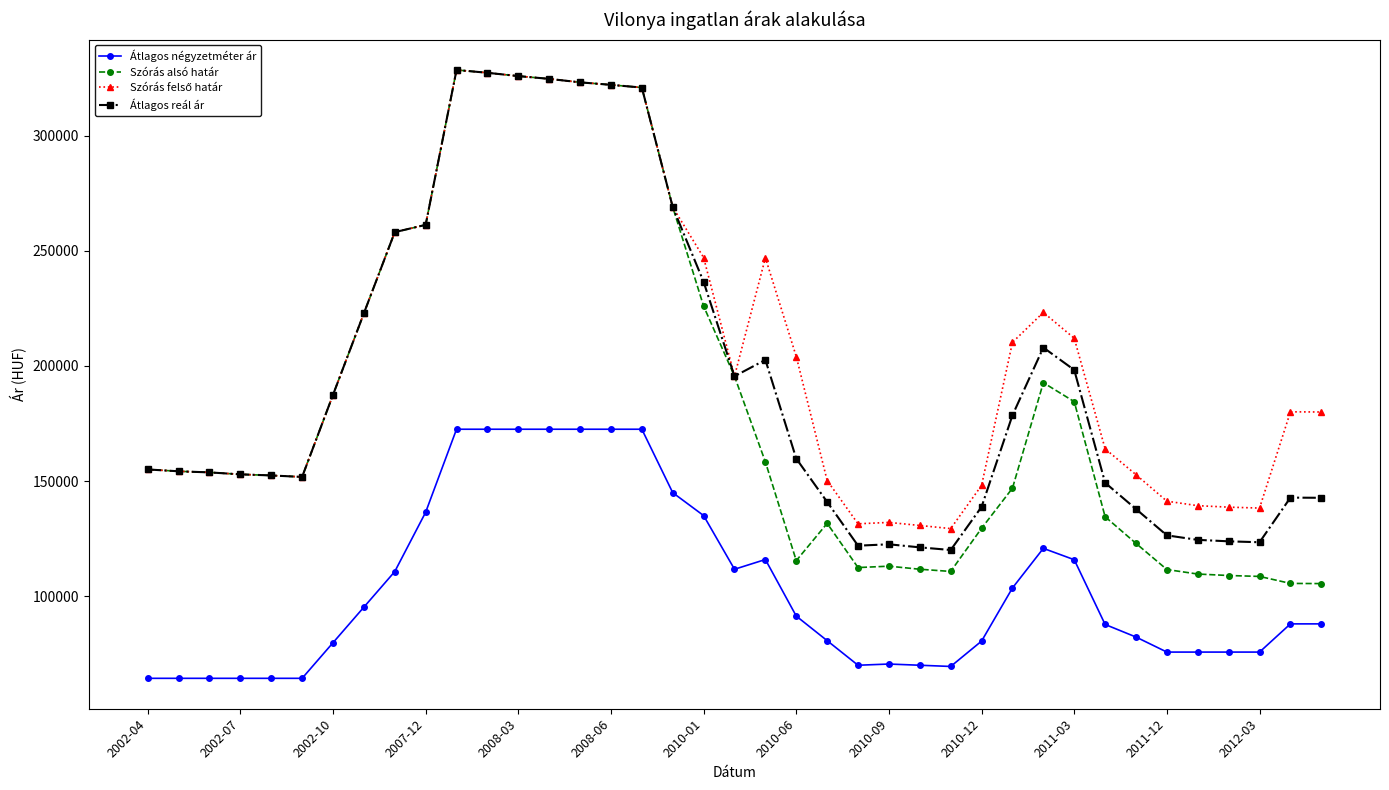

Is this an area chart (filled region under the line)?

No